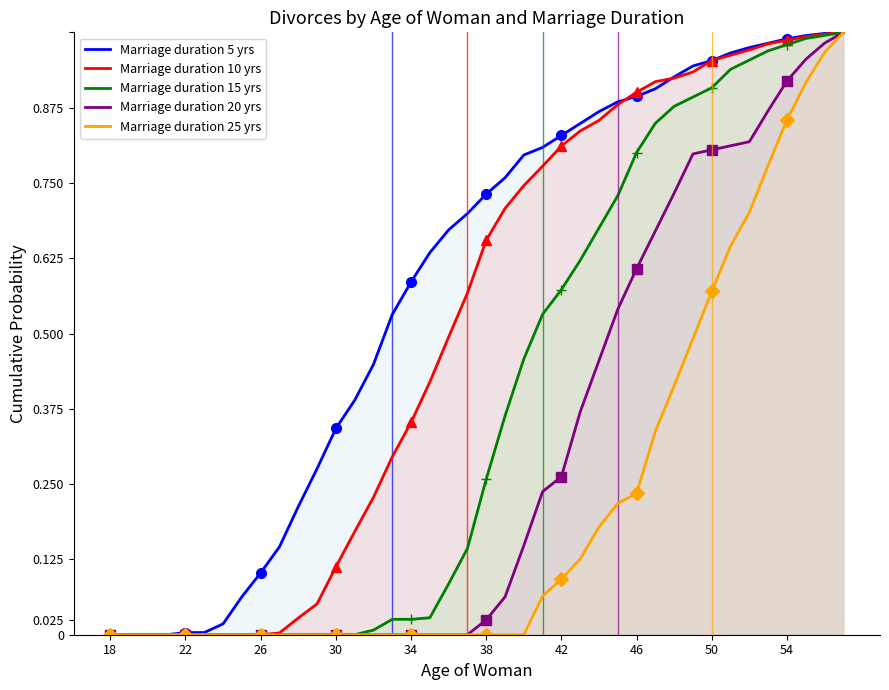

Is it true that Marriage duration 20 yrs equals 0.5 at 26?

False